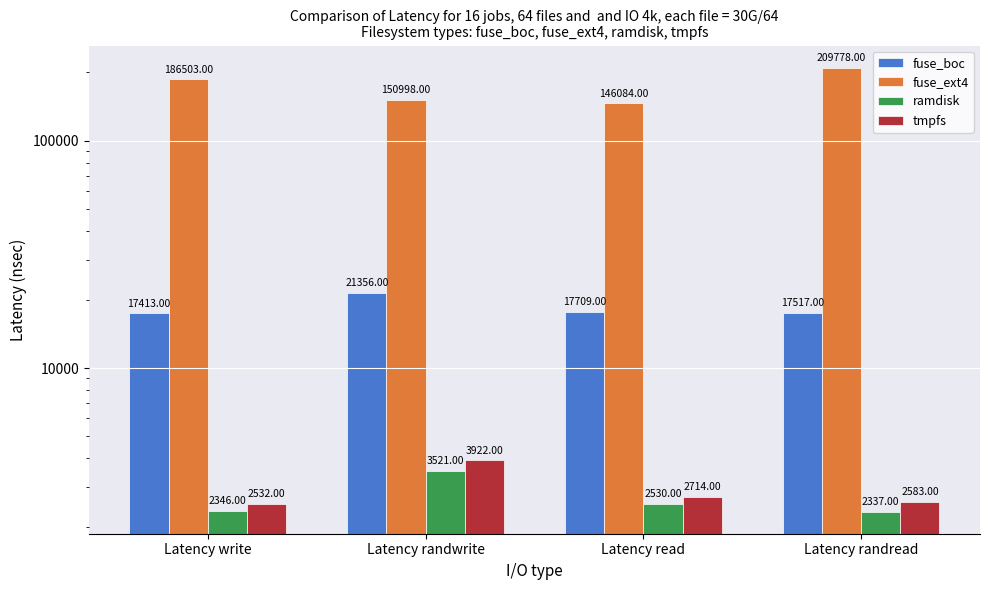

What is the label of the 1st bar from the right?

Latency randread